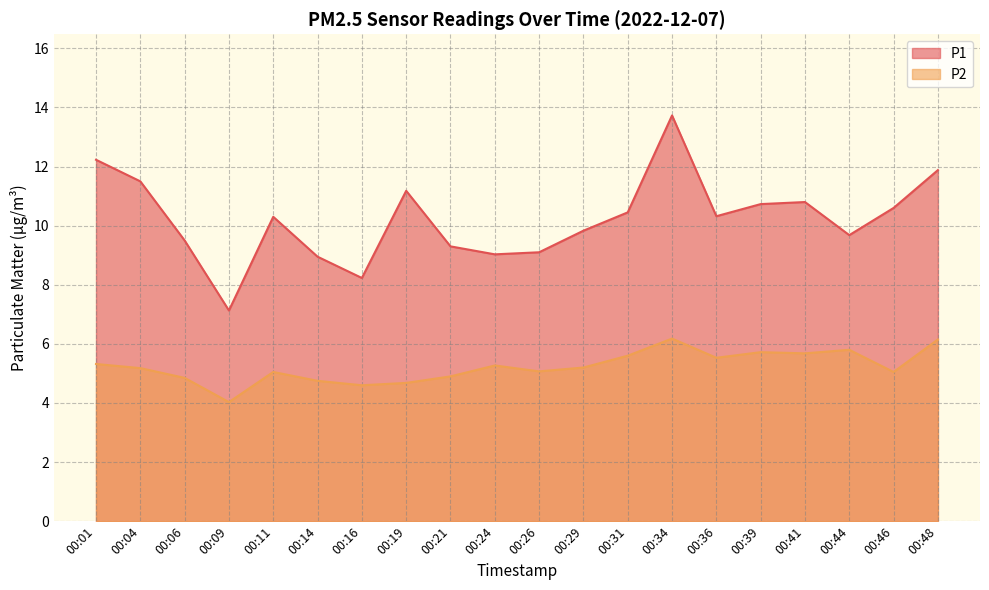

List the labels in order of P2 value, largest first.

00:34, 00:48, 00:44, 00:39, 00:41, 00:31, 00:36, 00:01, 00:24, 00:29, 00:04, 00:26, 00:11, 00:46, 00:21, 00:06, 00:14, 00:19, 00:16, 00:09